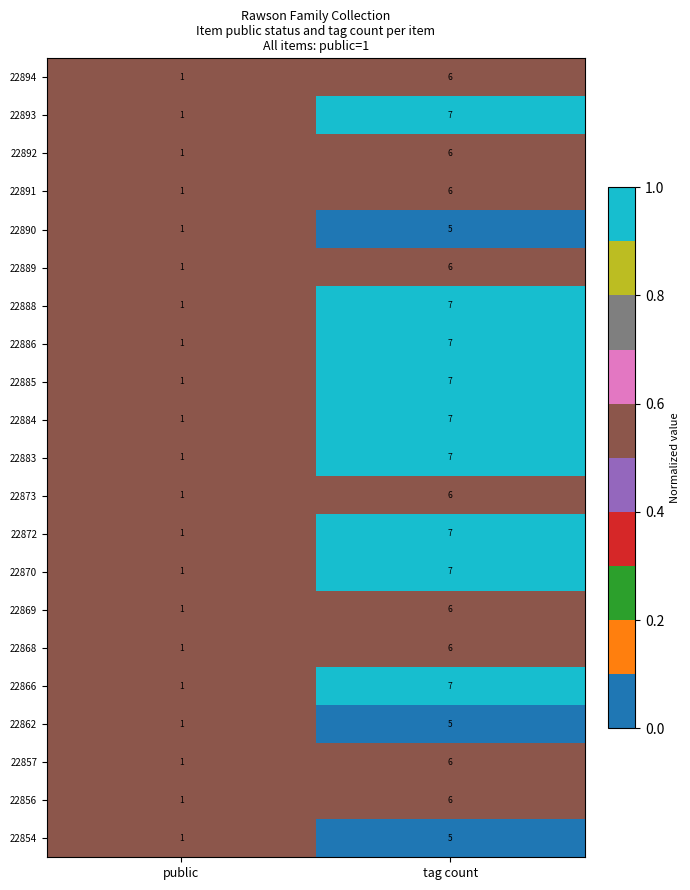

Is it true that 22893 equals 0 at public?

False